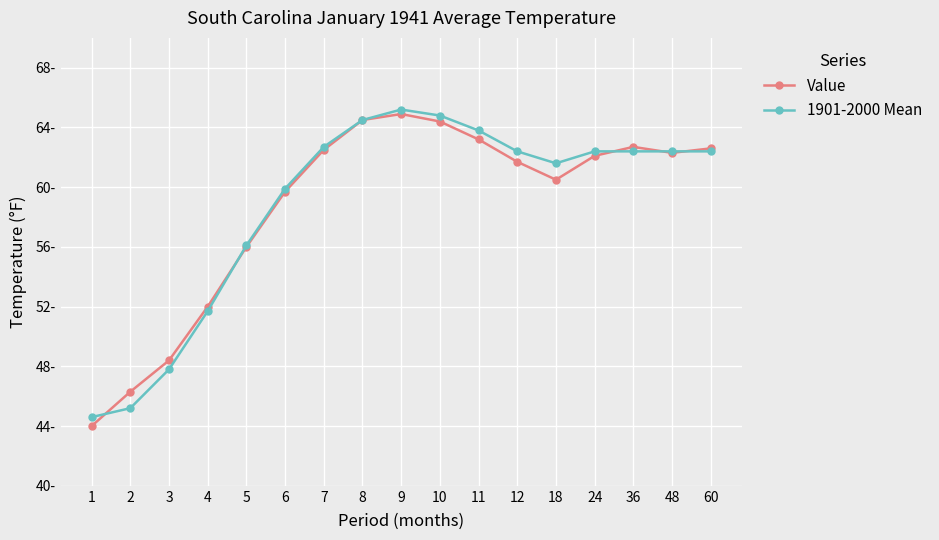

What is the smallest value displayed?

44.0